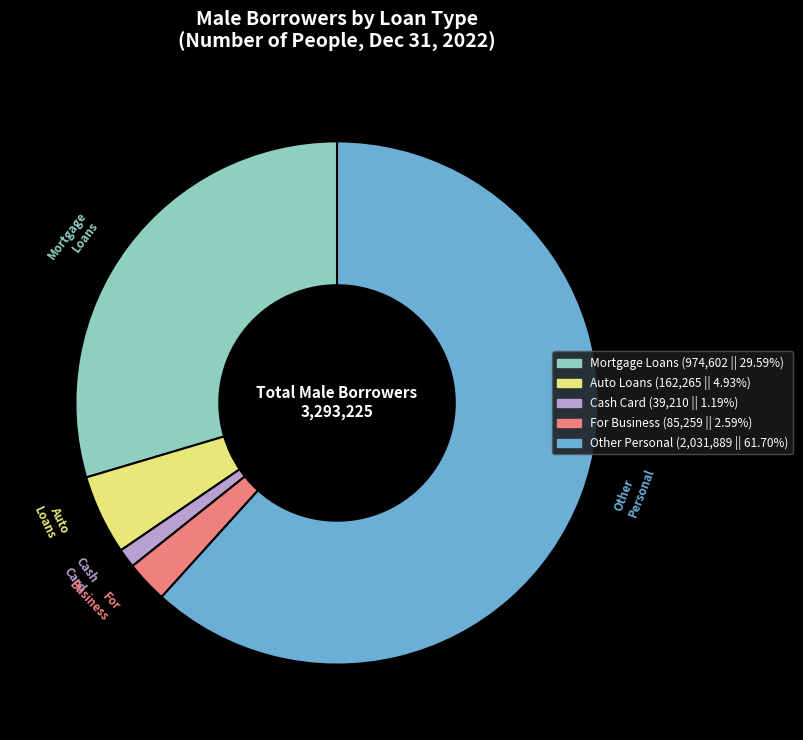

Is there any slice that represents more than half of the pie?

Yes